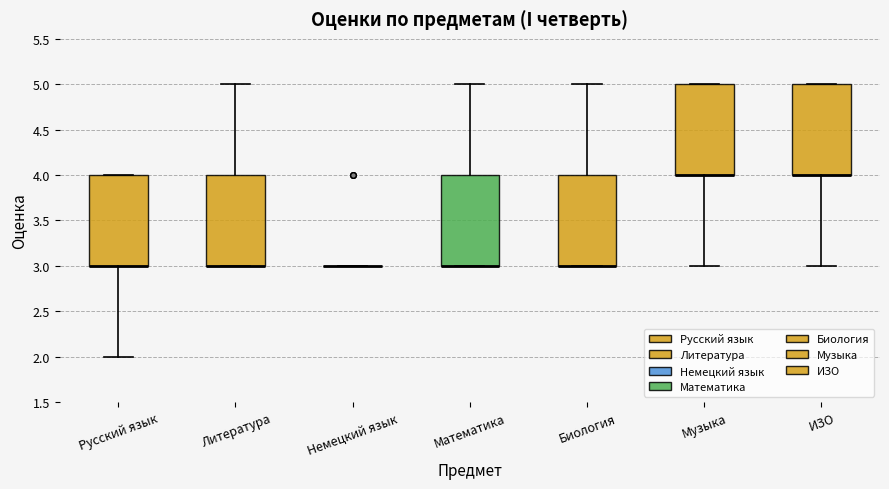

Where does the lower whisker of the box for Русский язык end on the y-axis? The values are not printed on the chart, so give them approximately, as read against the axis.

2